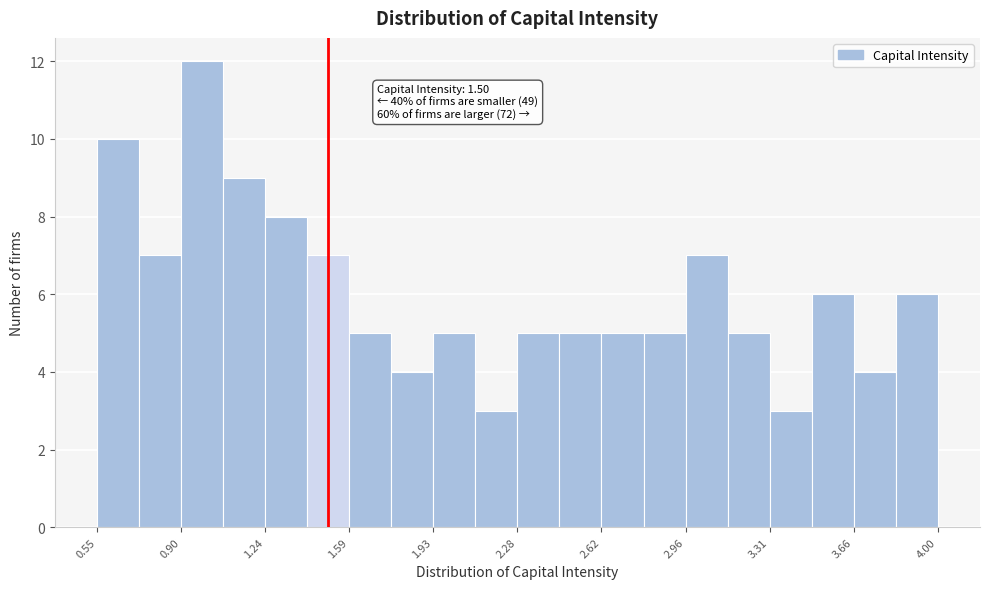

Around what value on the x-axis is the tallest bar? Give the approximate position of its centre, as read against the axis.

1.00